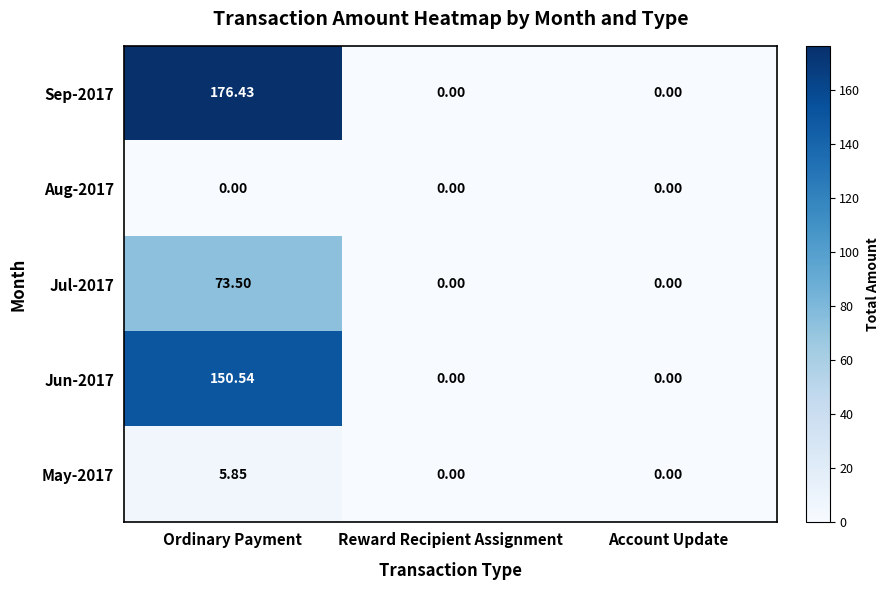

At which label does May-2017 reach its peak?

Ordinary Payment